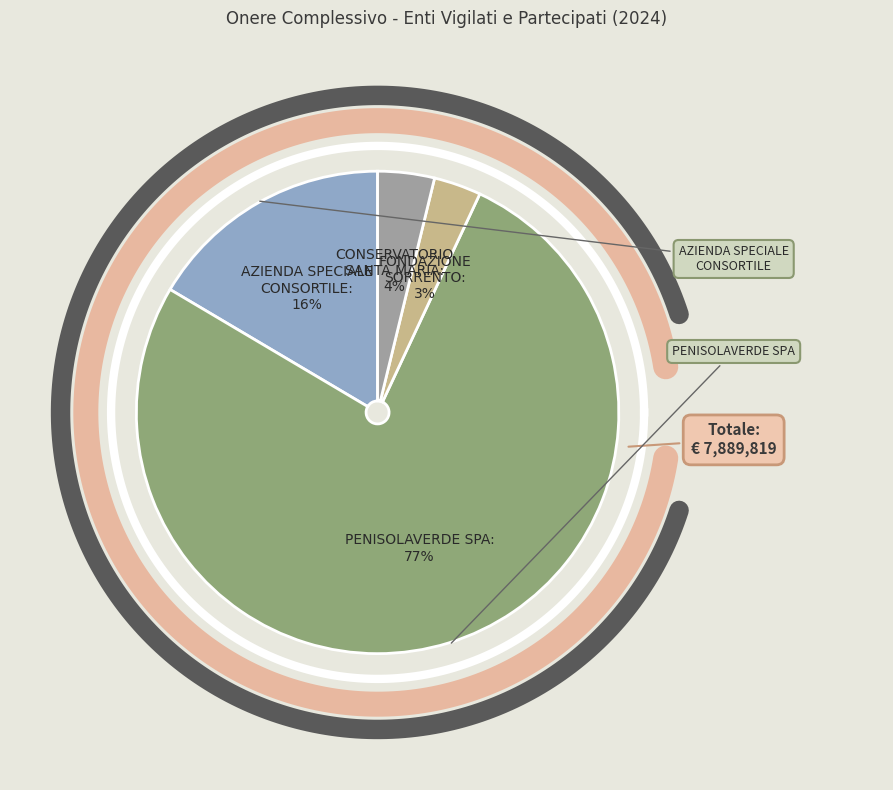

To the nearest percent, what percentage of the pie is CONSERVATORIO SANTA MARIA DELLE GRAZIE?

4%